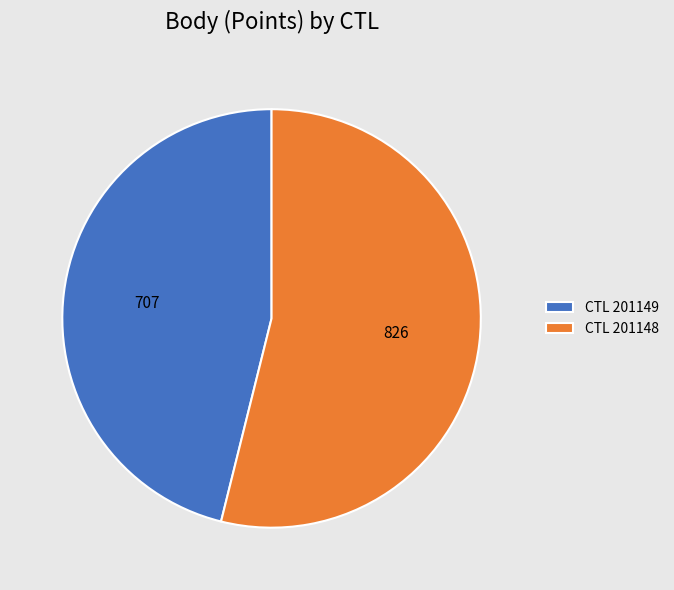

How many slices are in this pie chart?

2